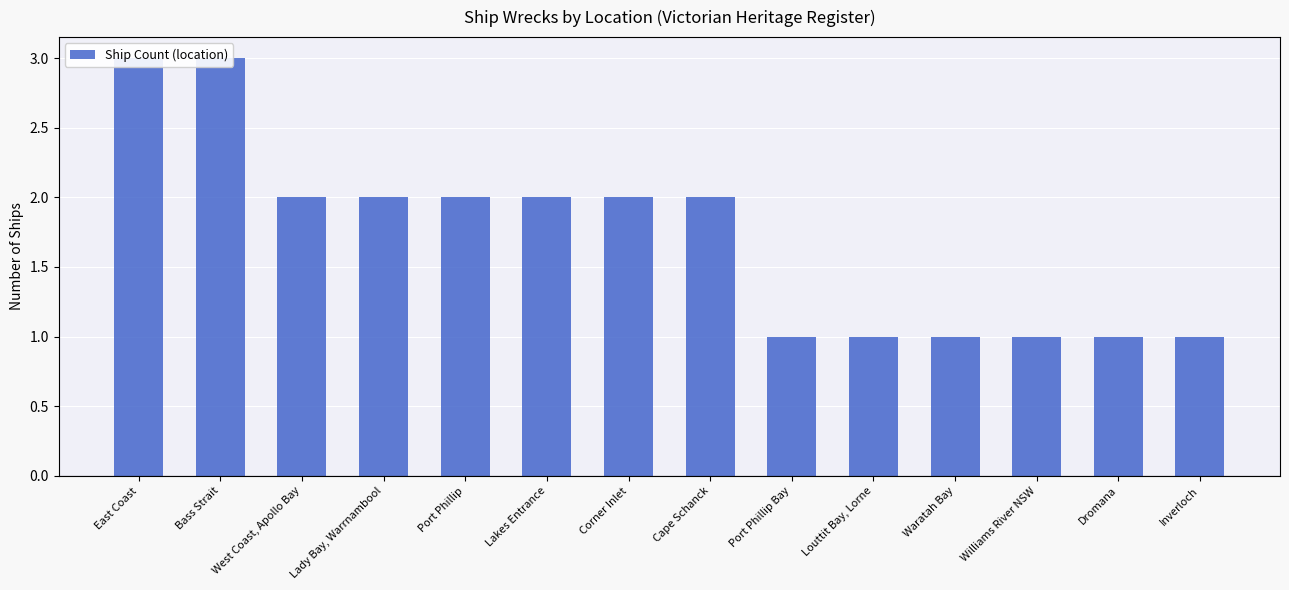

Between Port Phillip Bay and Cape Schanck, which is larger?

Cape Schanck